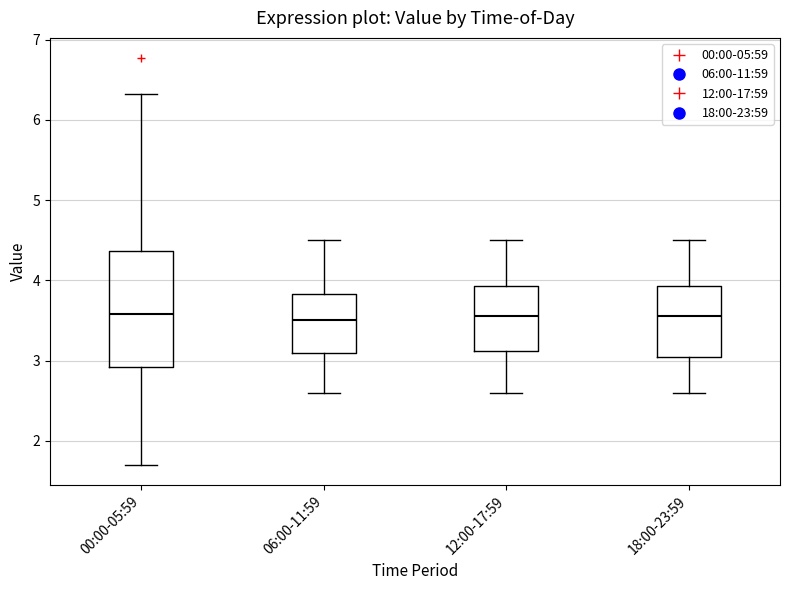

Reading left to right, read every box against the y-axis: the position of its median line, the range the box covers, and the ends of its whiskers. The values are not printed on the chart, so give them approximately, as read against the axis.

00:00-05:59: median 3.6, box 2.9 to 4.4, whiskers 1.7 to 6.3
06:00-11:59: median 3.5, box 3.1 to 3.8, whiskers 2.6 to 4.5
12:00-17:59: median 3.6, box 3.1 to 3.9, whiskers 2.6 to 4.5
18:00-23:59: median 3.6, box 3.1 to 3.9, whiskers 2.6 to 4.5